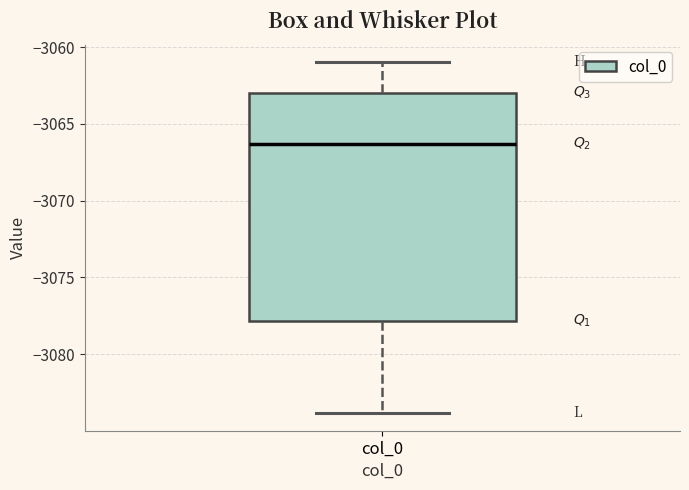

Read this box plot against the y-axis: the position of the median line, the range covered by the box, and the ends of both whiskers. The values are not printed on the chart, so give them approximately, as read against the axis.

median -3066.5, box -3078.0 to -3063.0, whiskers -3084.0 to -3061.0